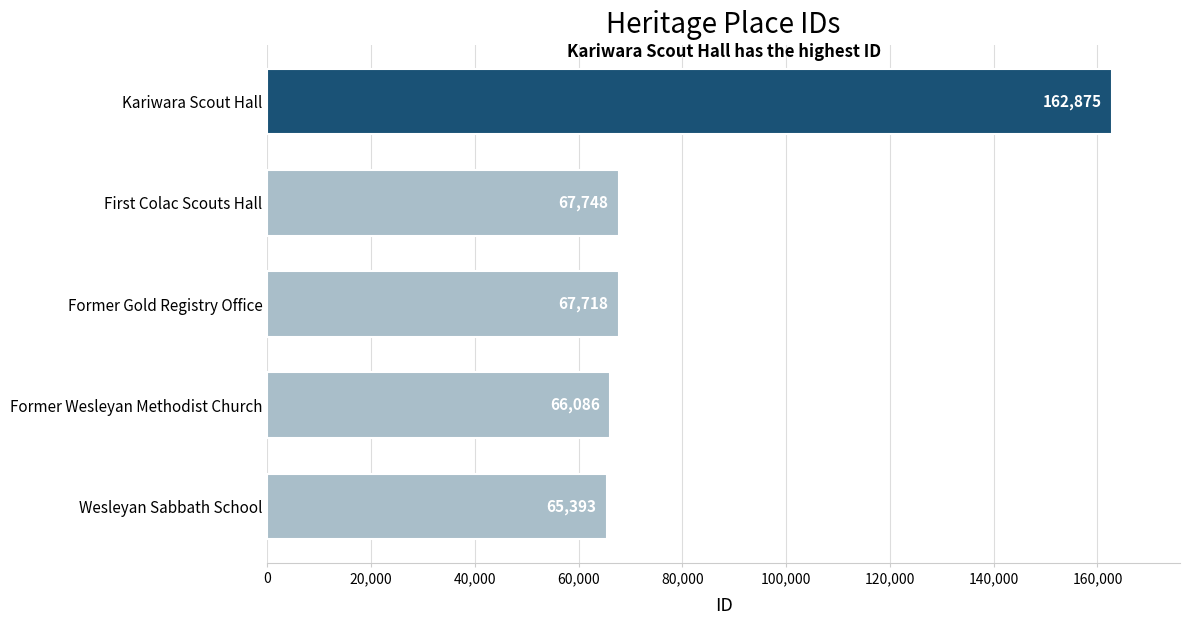

What is the approximate value at Wesleyan Sabbath School, to the nearest 10?

65390